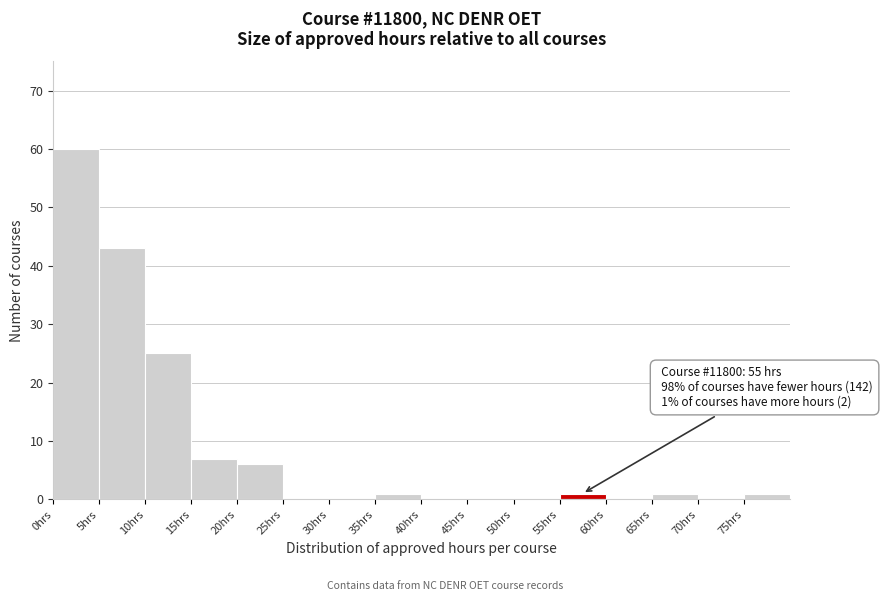

Which range on the x-axis has the tallest bar?

0 to 5